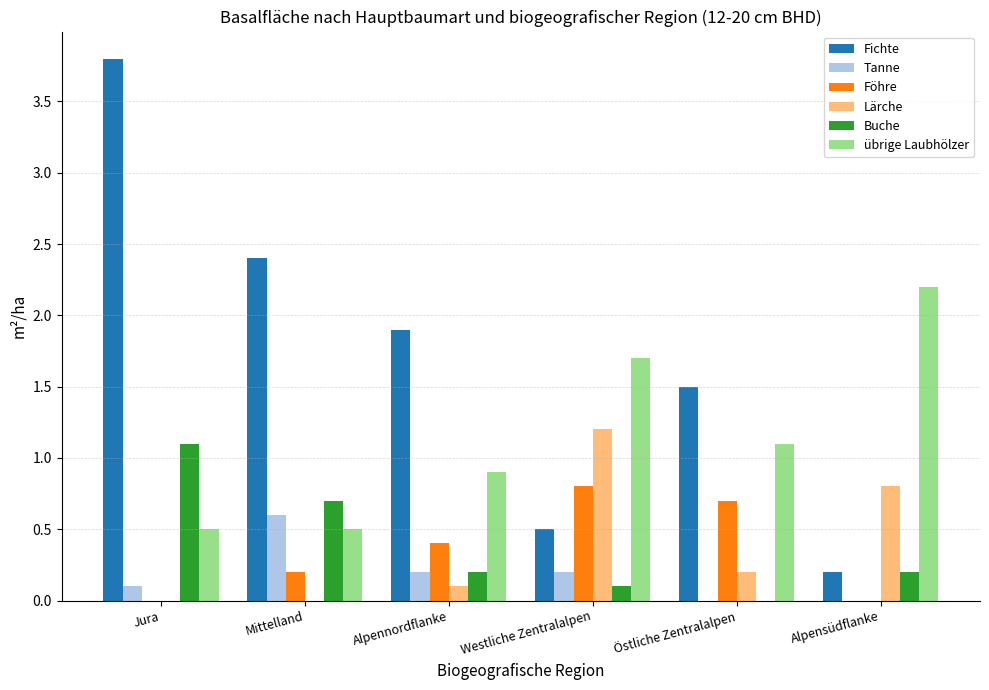

Which label corresponds to the largest value in the chart?

Jura